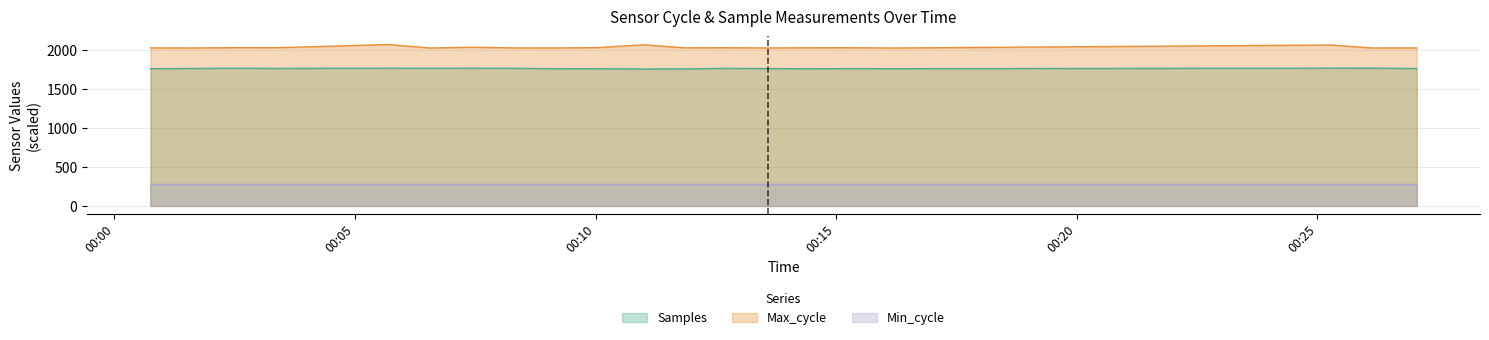

What position from the left is 2022/11/11 00:07:26?

7